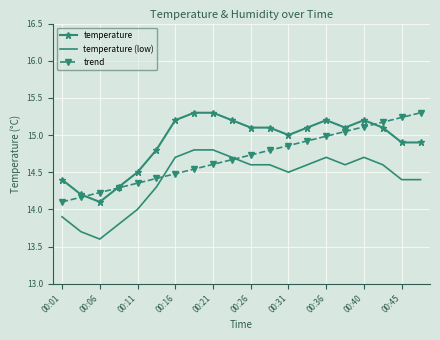

Count the number of data series in this chart.

3